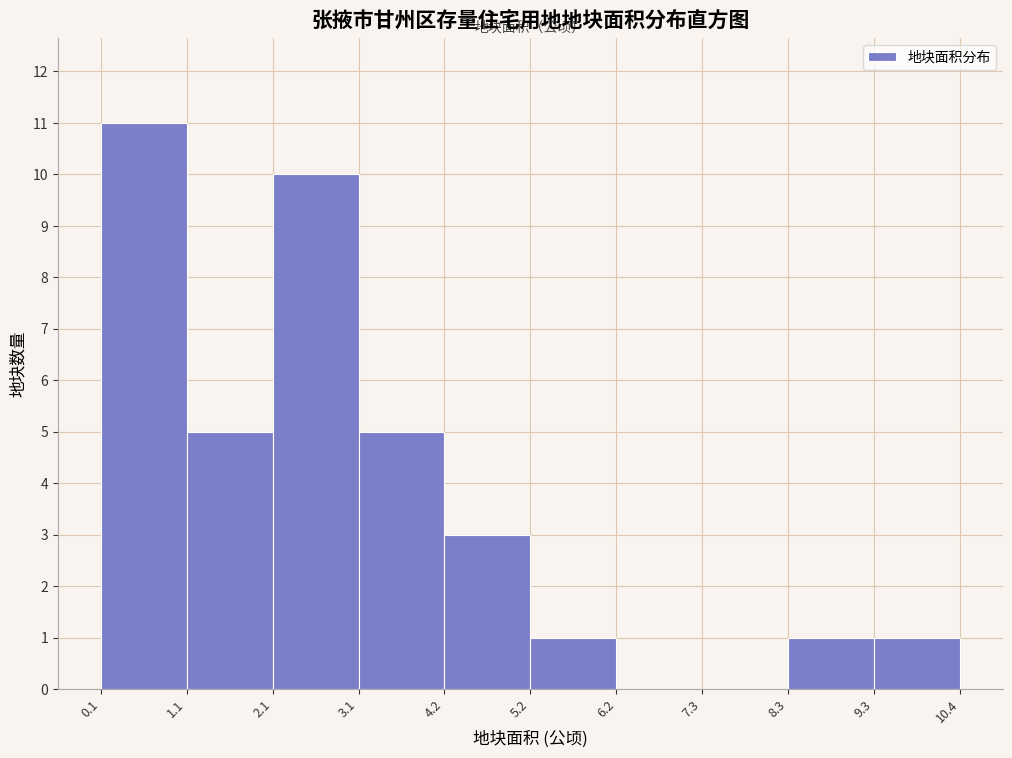

Reading left to right, transcribe this chart: for each bar, give the range it covers on the x-axis and its height. The values are not printed on the chart, so give them approximately, as read against the axis.

0.1 to 1.1: 11
1.1 to 2.1: 5
2.1 to 3.1: 10
3.1 to 4.2: 5
4.2 to 5.2: 3
5.2 to 6.2: 1
6.2 to 7.3: 0
7.3 to 8.3: 0
8.3 to 9.3: 1
9.3 to 10.4: 1